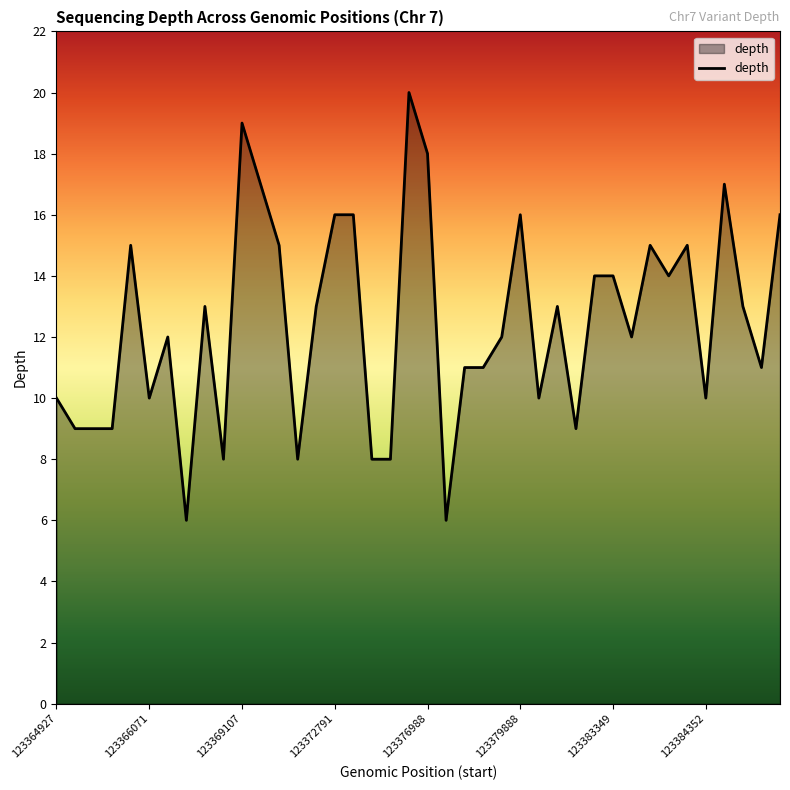

How many lines are shown in the chart?

1